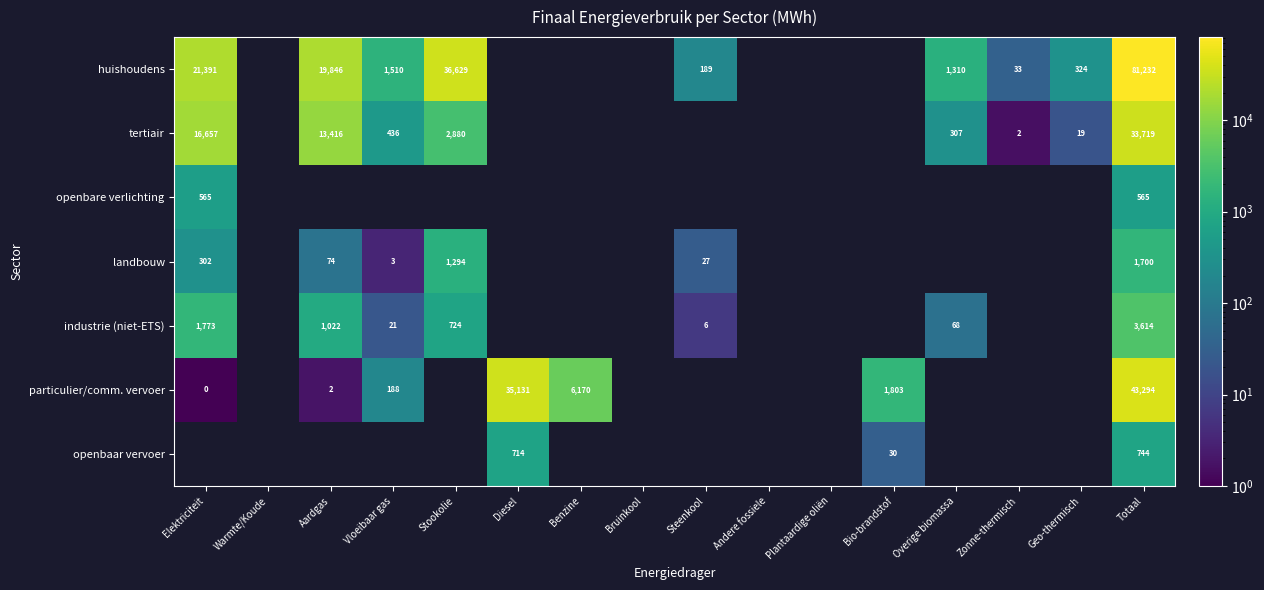

Rank the series at Totaal from lowest to highest value.

openbare verlichting, openbaar vervoer, landbouw, industrie (niet-ETS), tertiair, particulier/comm. vervoer, huishoudens